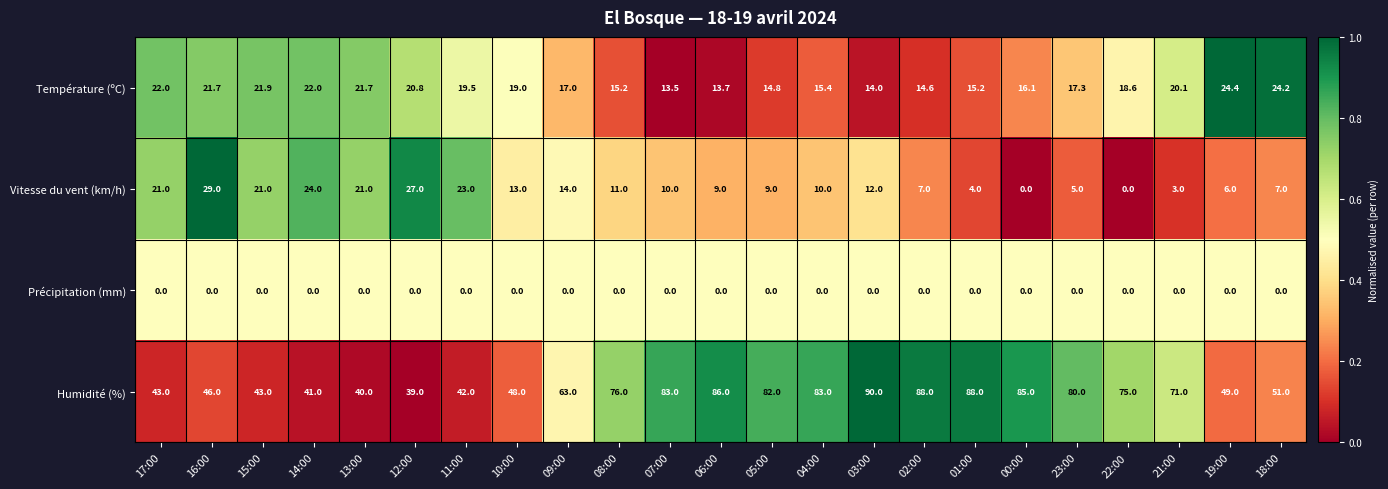

True or false: Humidité (%) has a value of 142.0 at 02:00.

False